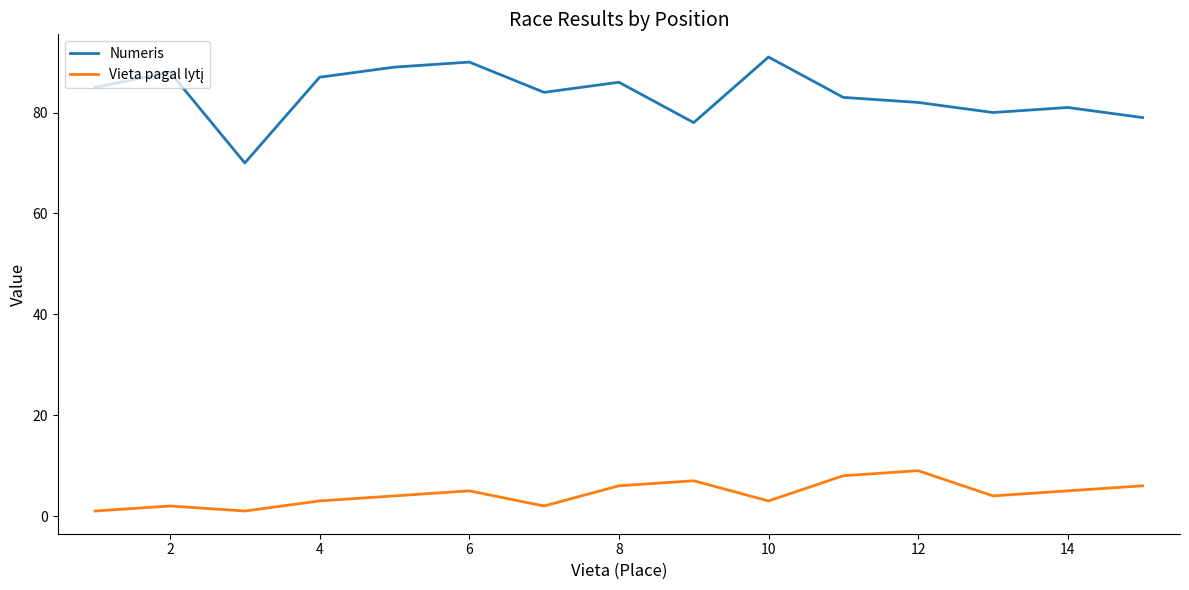

What is the greatest value displayed?

91